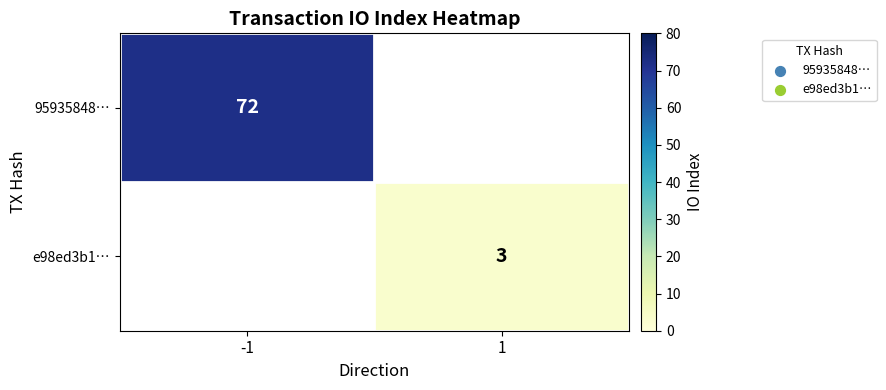

The 95935848… series shows 72 at -1. True or false?

True